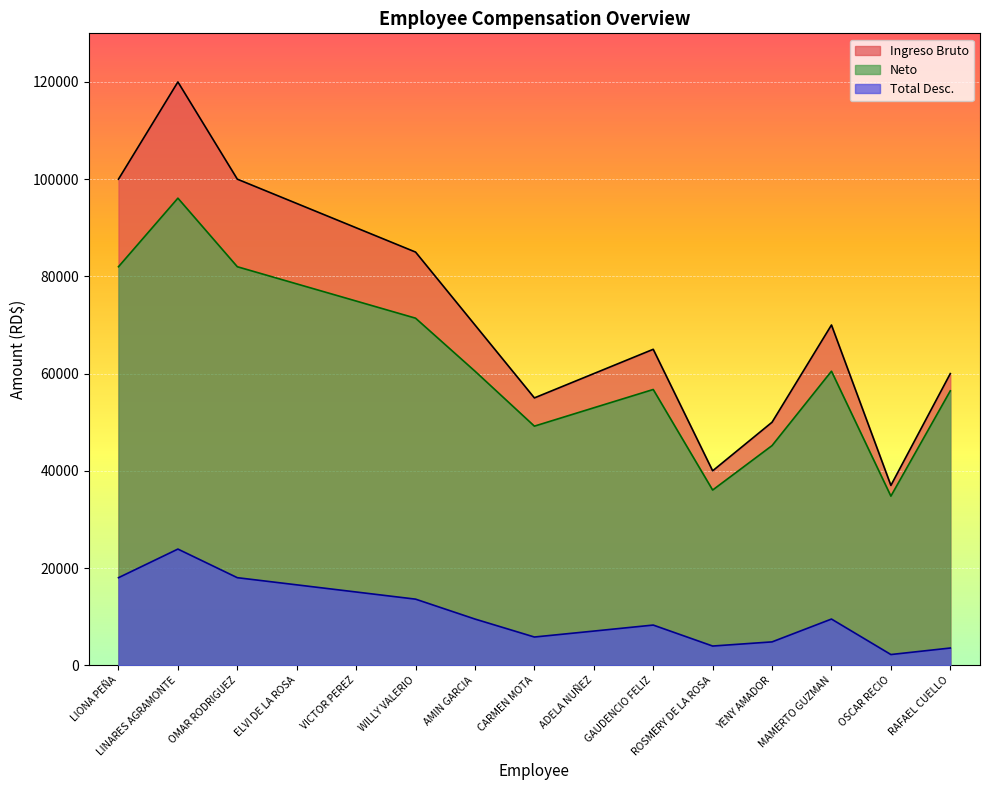

Which series has the widest spread of values?

Ingreso Bruto